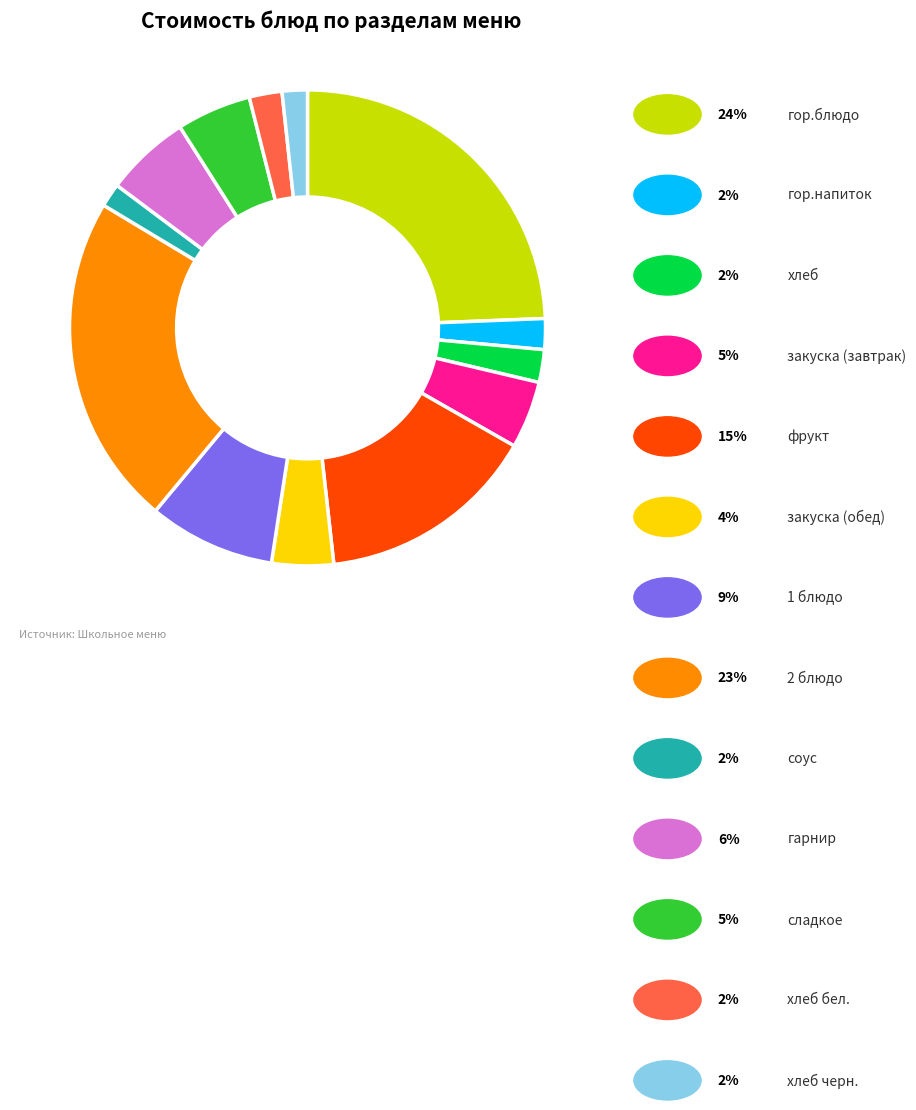

Does any single category account for the majority?

No